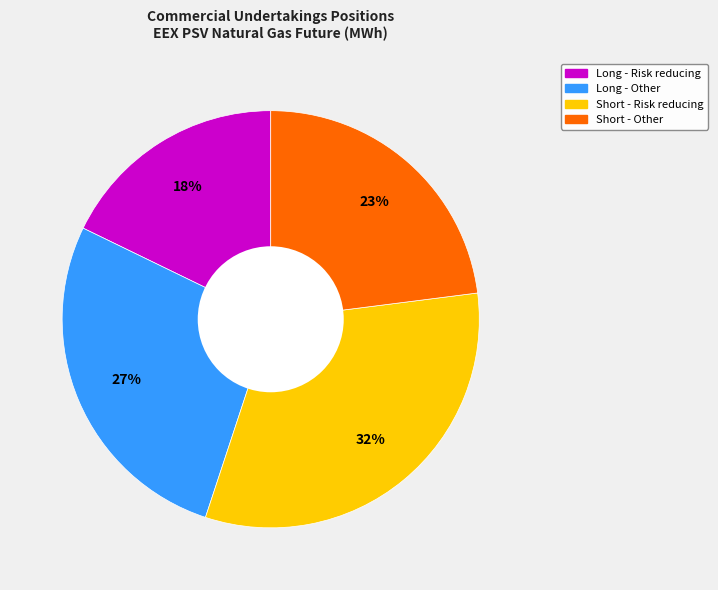

Does any single category account for the majority?

No